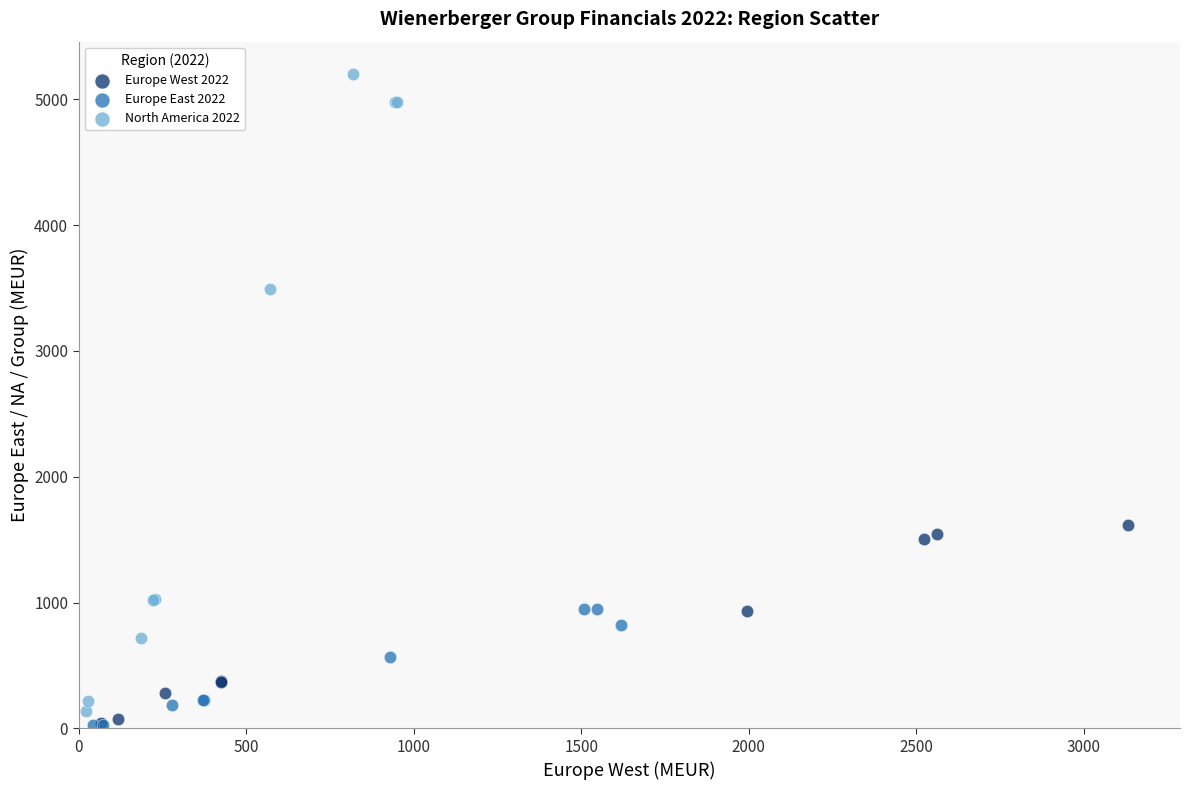

Which series reaches the maximum Y coordinate?

North America 2022